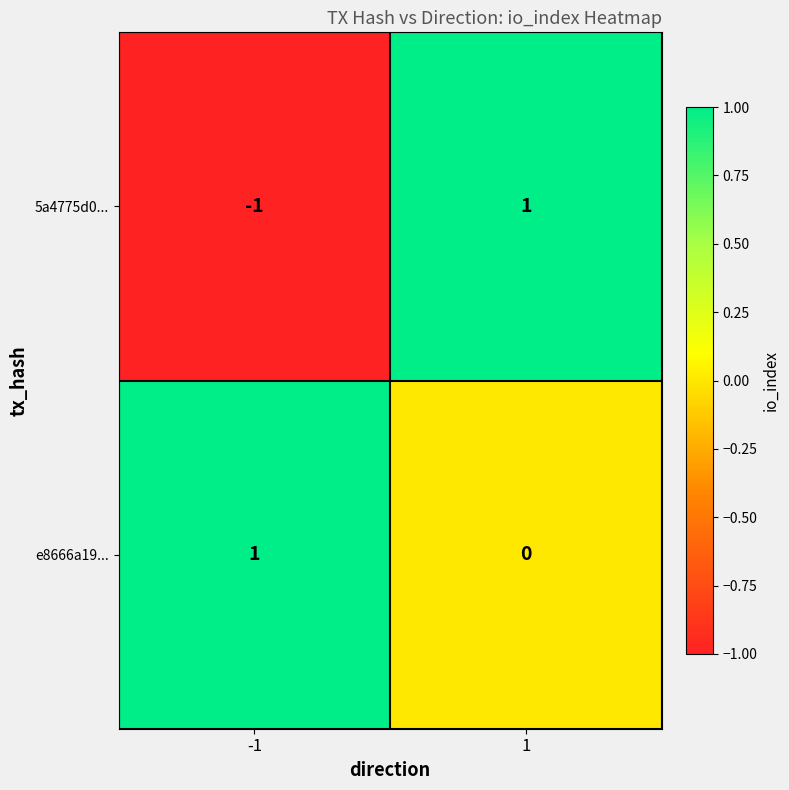

Rank the series at 1 from lowest to highest value.

e8666a19..., 5a4775d0...